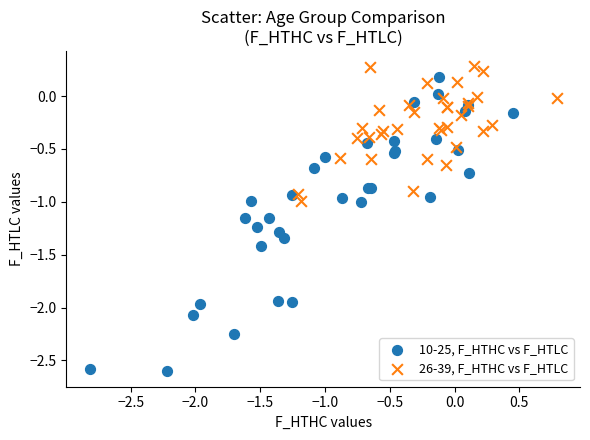

What are all the series names shown in the legend?

10-25, F_HTHC vs F_HTLC, 26-39, F_HTHC vs F_HTLC